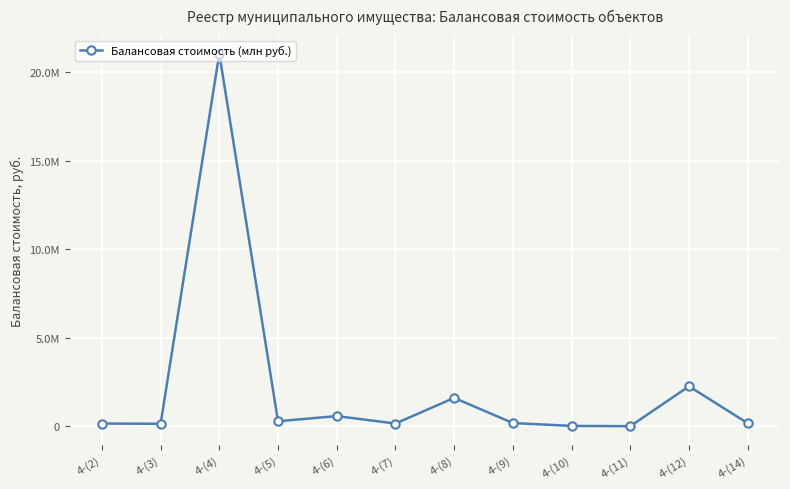

Does the chart have visible grid lines?

Yes